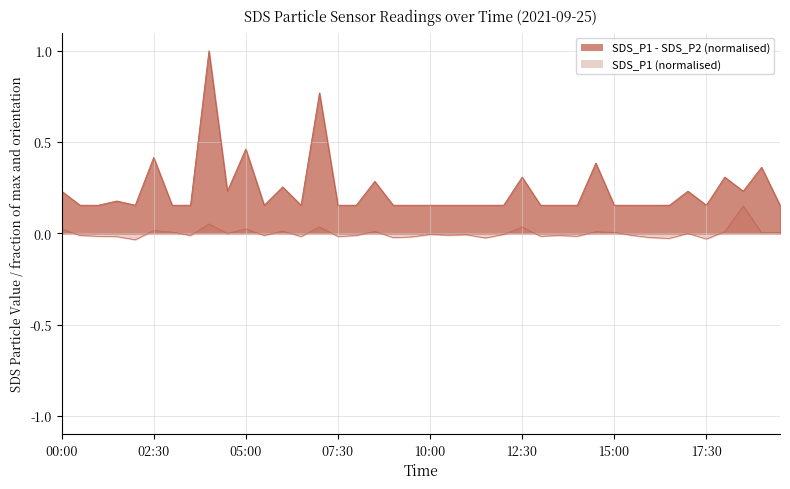

Reading left to right, extract all data points from this chart.

0.0	-0.0	-0.0	-0.0	-0.0	0.0	0.0	-0.0	0.1	-0.0	0.0	-0.0	0.0	-0.0	0.0	-0.0	-0.0	0.0	-0.0	-0.0	-0.0	-0.0	-0.0	-0.0	-0.0	0.0	-0.0	-0.0	-0.0	0.0	0.0	-0.0	-0.0	-0.0	-0.0	-0.0	0.0	0.1	0.0	0.0